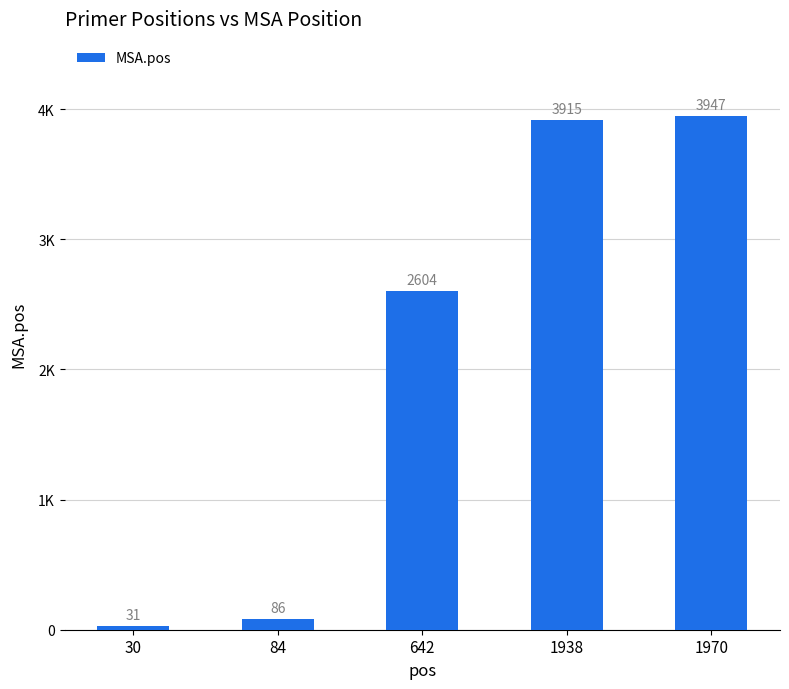

Does the chart contain any negative values?

No